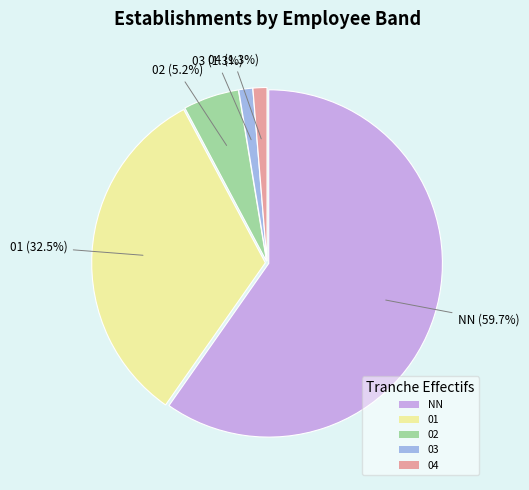

To the nearest percent, what is the difference between the largest and smallest slice percentages?

58%